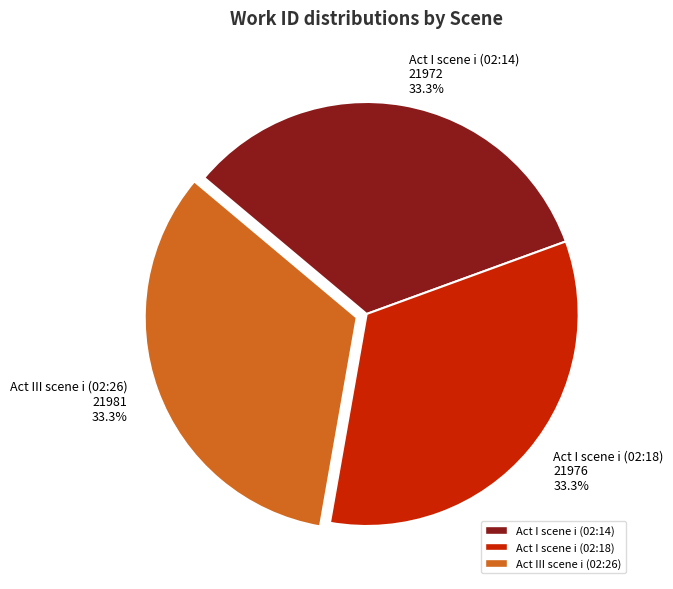

What is the ratio of the value at Act I scene i (02:14) to the value at Act III scene i (02:26)?

1.0